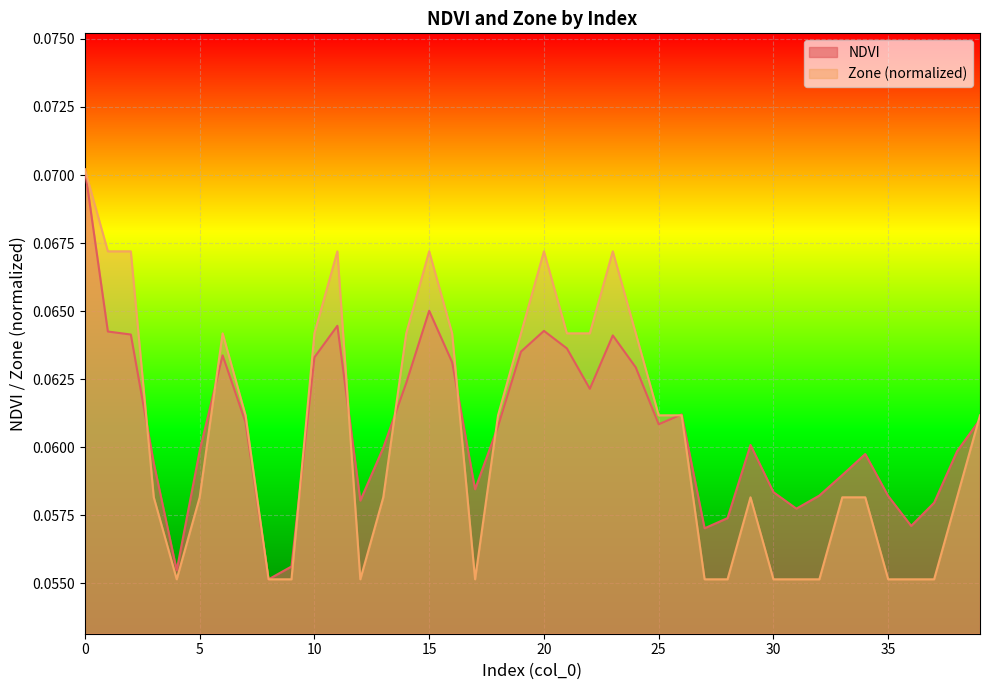

At which category does Zone reach its first local peak?

6